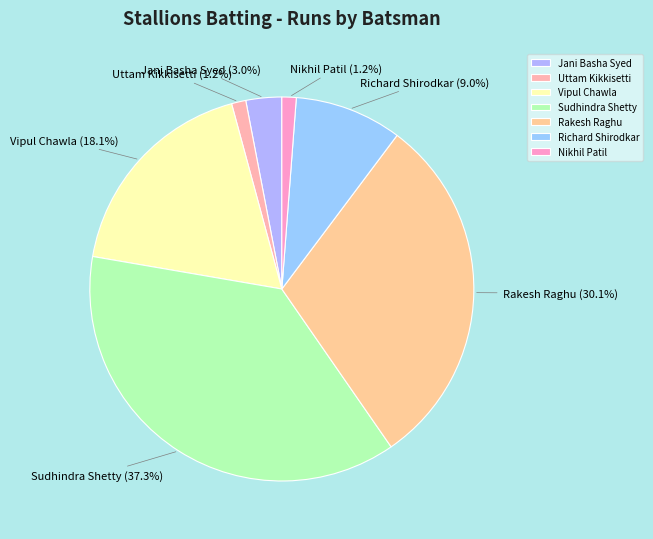

Is there any slice that represents more than half of the pie?

No